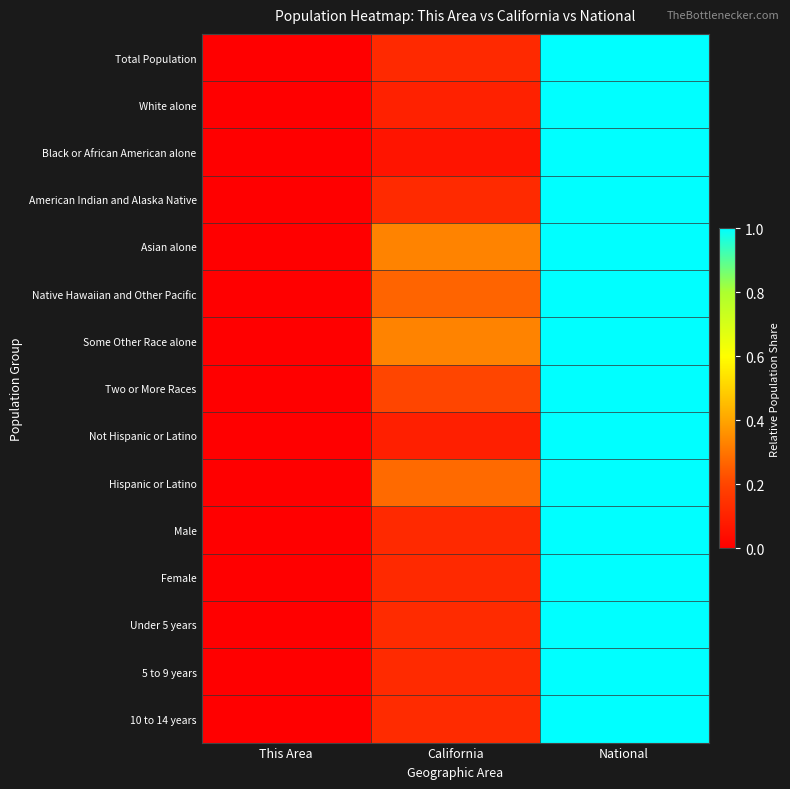

At California, list the series in order from largest to smallest.

Asian alone, Some Other Race alone, Hispanic or Latino, Native Hawaiian and Other Pacific, Two or More Races, Under 5 years, 10 to 14 years, American Indian and Alaska Native, 5 to 9 years, Male, Total Population, Female, White alone, Not Hispanic or Latino, Black or African American alone